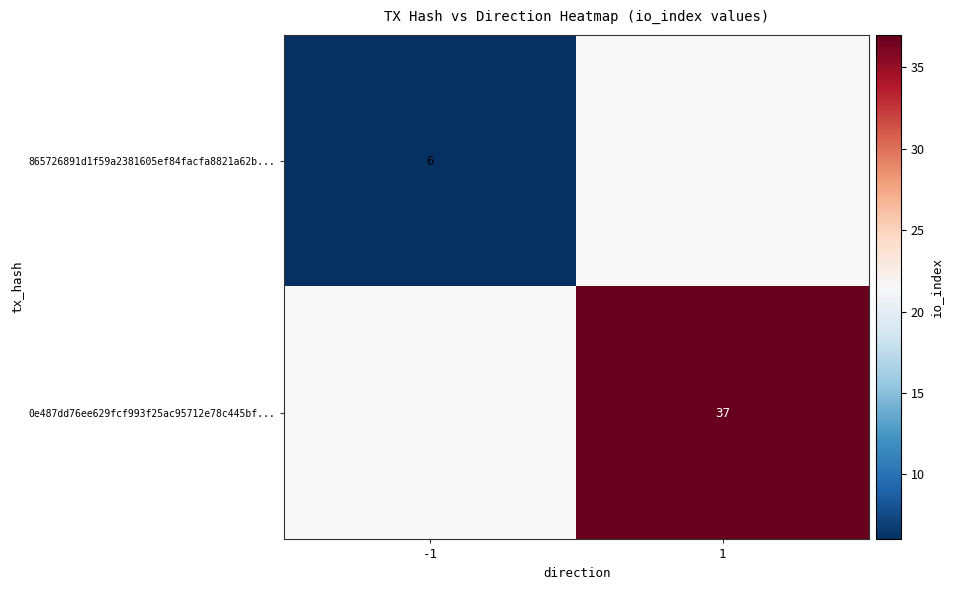

Is the value of 865726891d1f59a2381605ef84facfa8821a62b... at -1 greater than the value of 0e487dd76ee629fcf993f25ac95712e78c445bf... at 1?

No